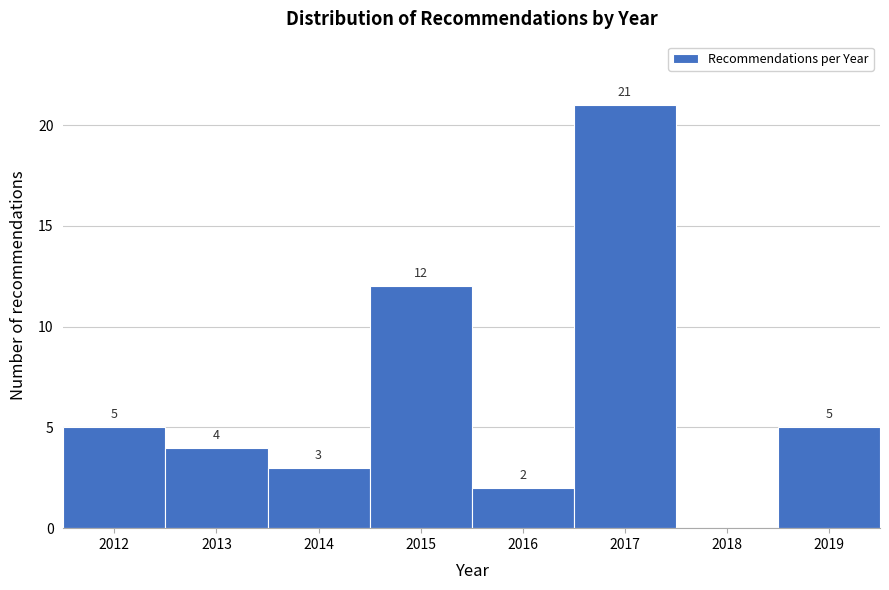

Reading left to right, extract all data points from this chart.

2012=5	2013=4	2014=3	2015=12	2016=2	2017=21	2018=0	2019=5